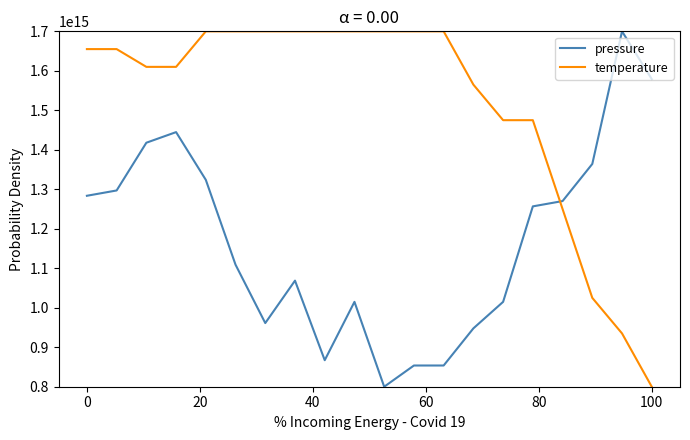

True or false: pressure and temperature intersect in this chart.

True